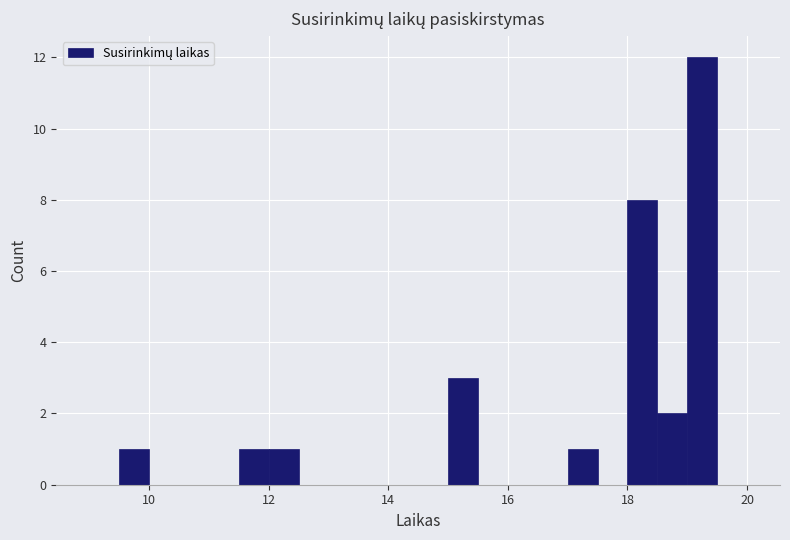

Around what value on the x-axis is the tallest bar? Give the approximate position of its centre, as read against the axis.

19.2